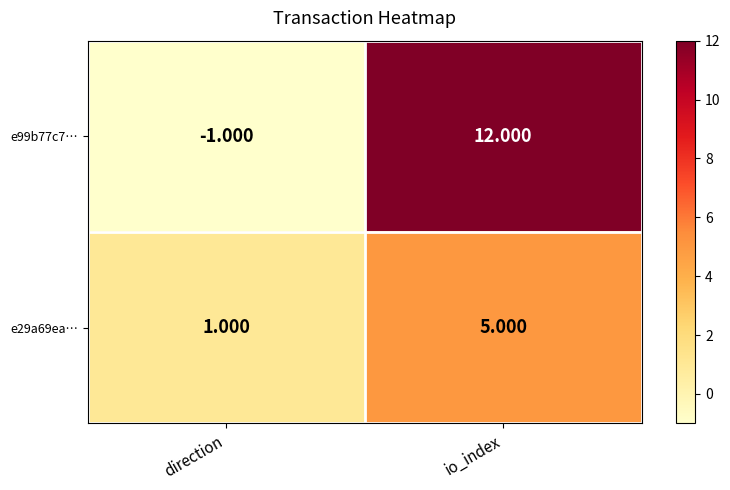

Which category has the lowest value in the e29a69ea… series?

direction